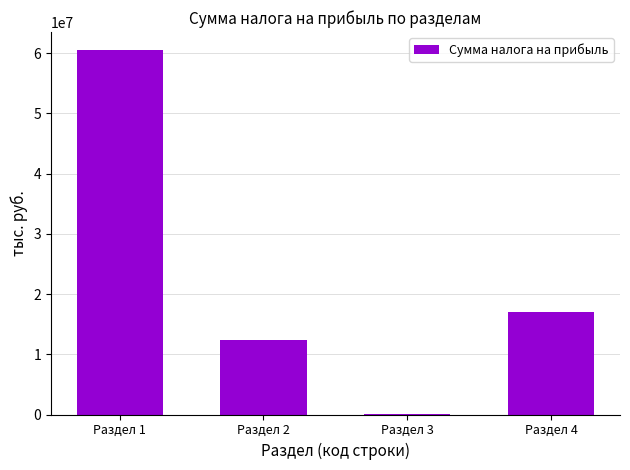

Which label corresponds to the largest value in the chart?

Раздел 1